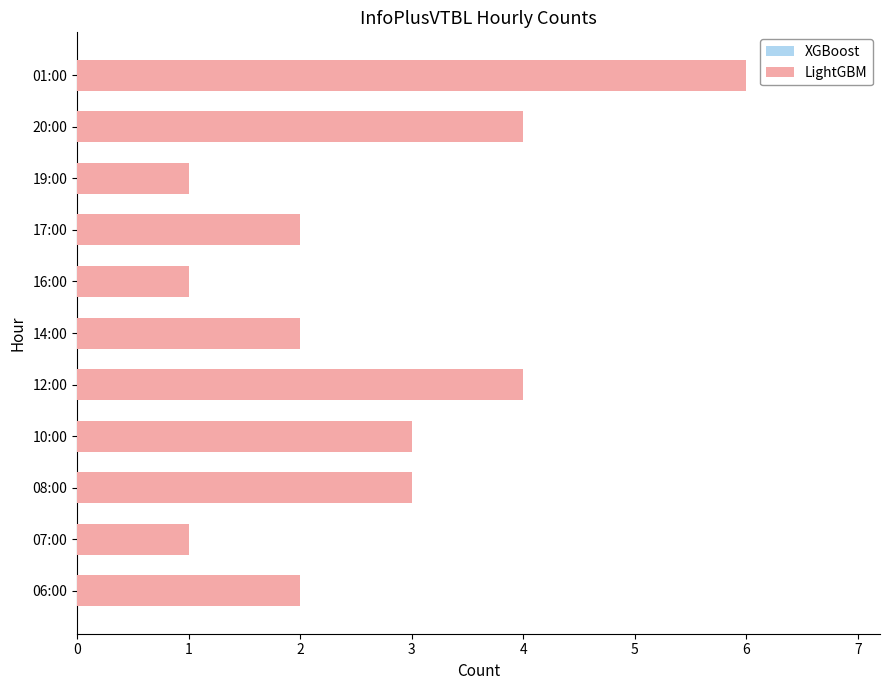

What are all the series names shown in the legend?

XGBoost, LightGBM